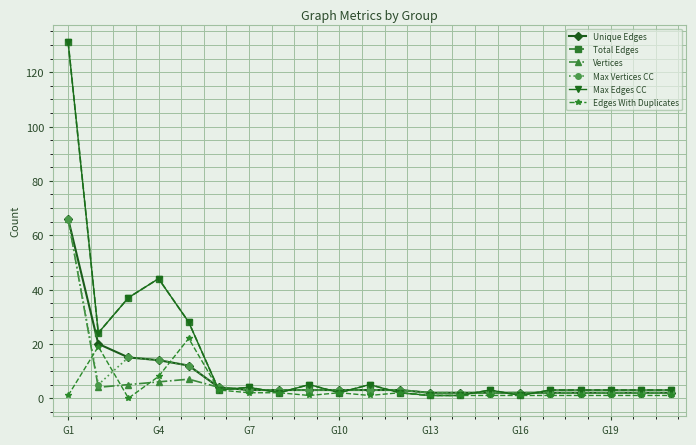

At which category is the sum across all series the highest?

G1